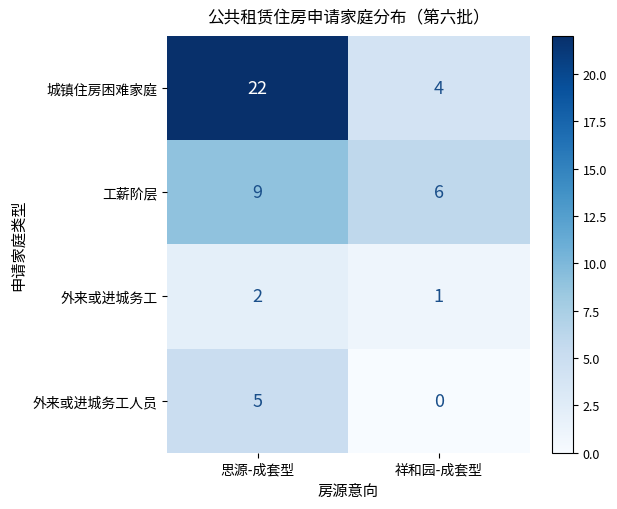

Reading right to left, extract all data points from this chart.

城镇住房困难家庭: 4	22
工薪阶层: 6	9
外来或进城务工: 1	2
外来或进城务工人员: 0	5